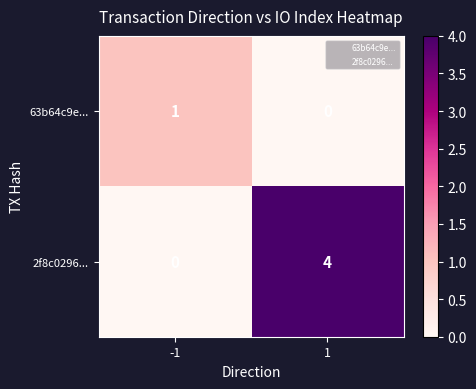

What is the total value across all series at 1?

4